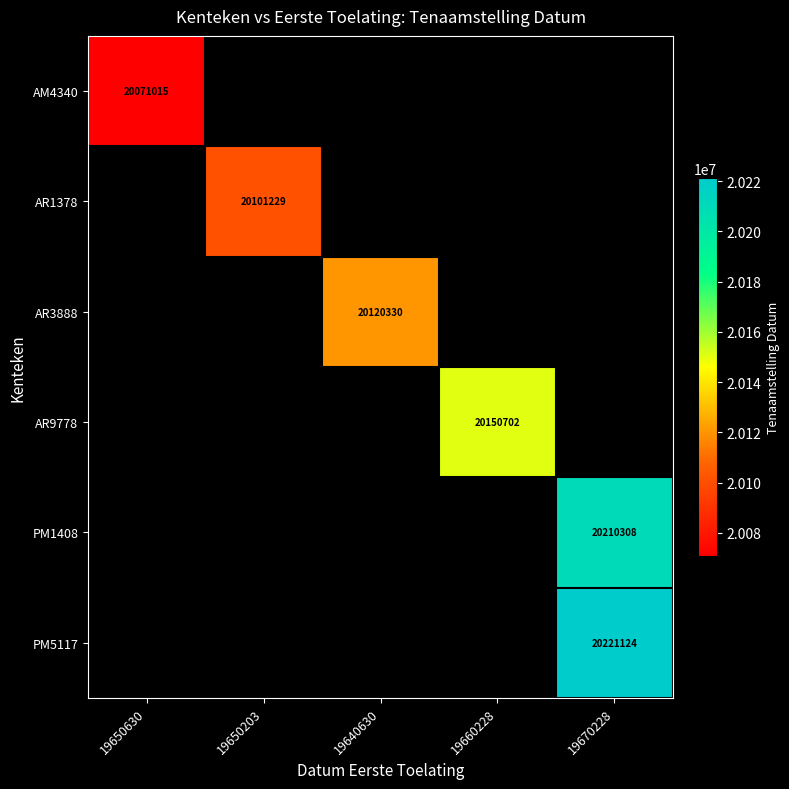

Is it true that AM4340 equals 30377013 at 19650630?

False